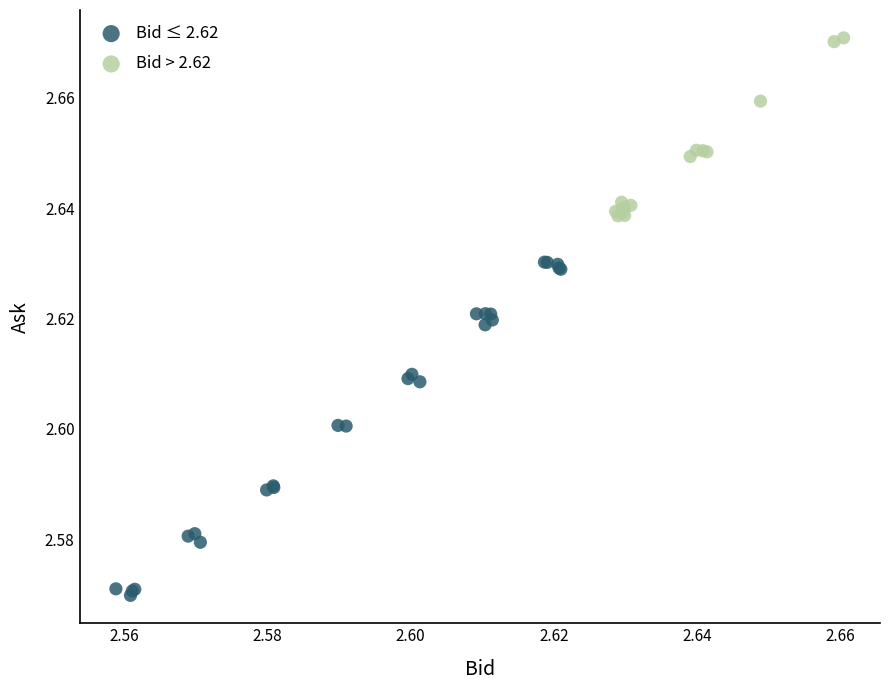

Which series has the widest spread of Y values?

Bid ≤ 2.62